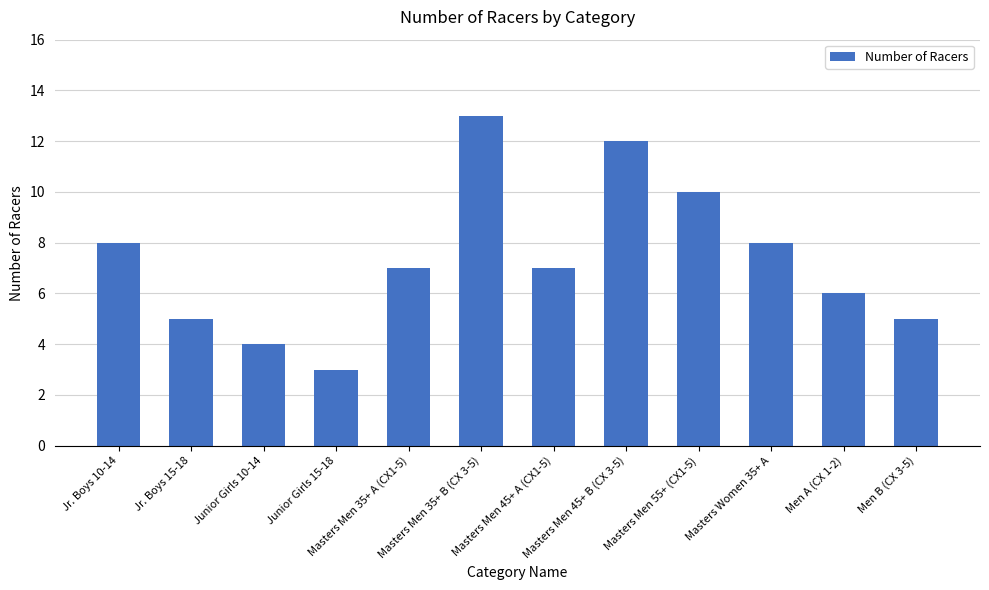

Reading right to left, list all the values displayed in this chart.

5	6	8	10	12	7	13	7	3	4	5	8